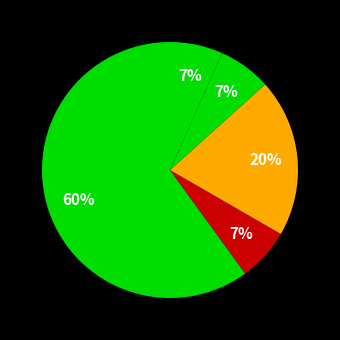

Rank the categories by value from highest to lowest.

Contract finished, Cancelled, Process ongoing, Contract under execution, Contract terminated